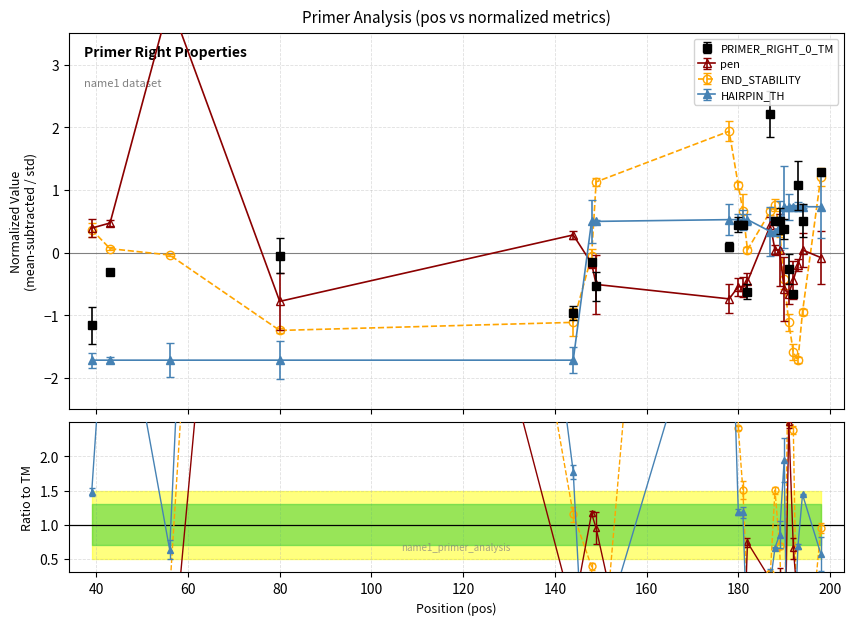

Which series has the largest total across all categories?

PRIMER_RIGHT_0_TM